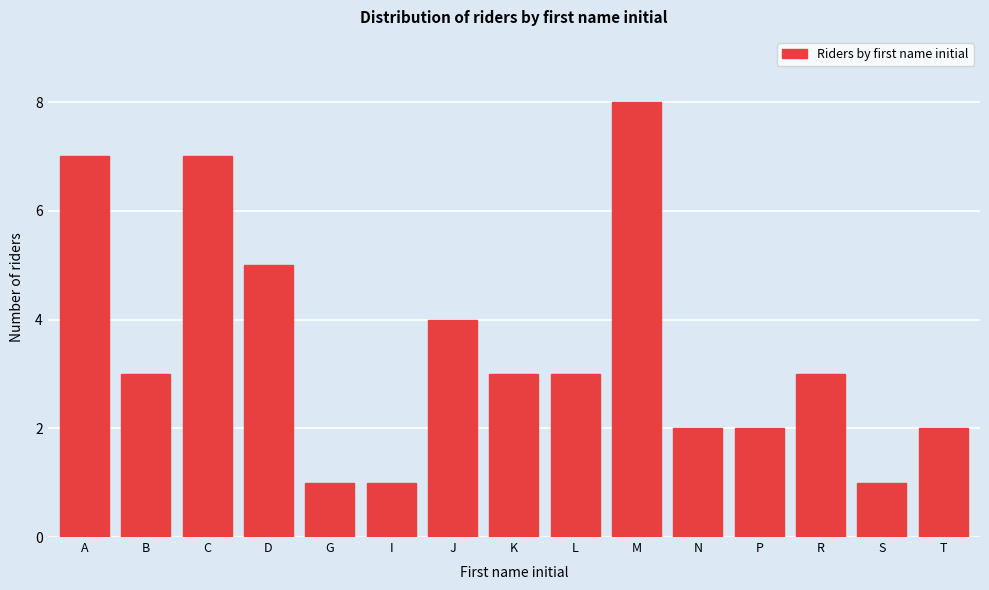

Reading left to right, what are all the values shown in this chart?

A=7	B=3	C=7	D=5	G=1	I=1	J=4	K=3	L=3	M=8	N=2	P=2	R=3	S=1	T=2